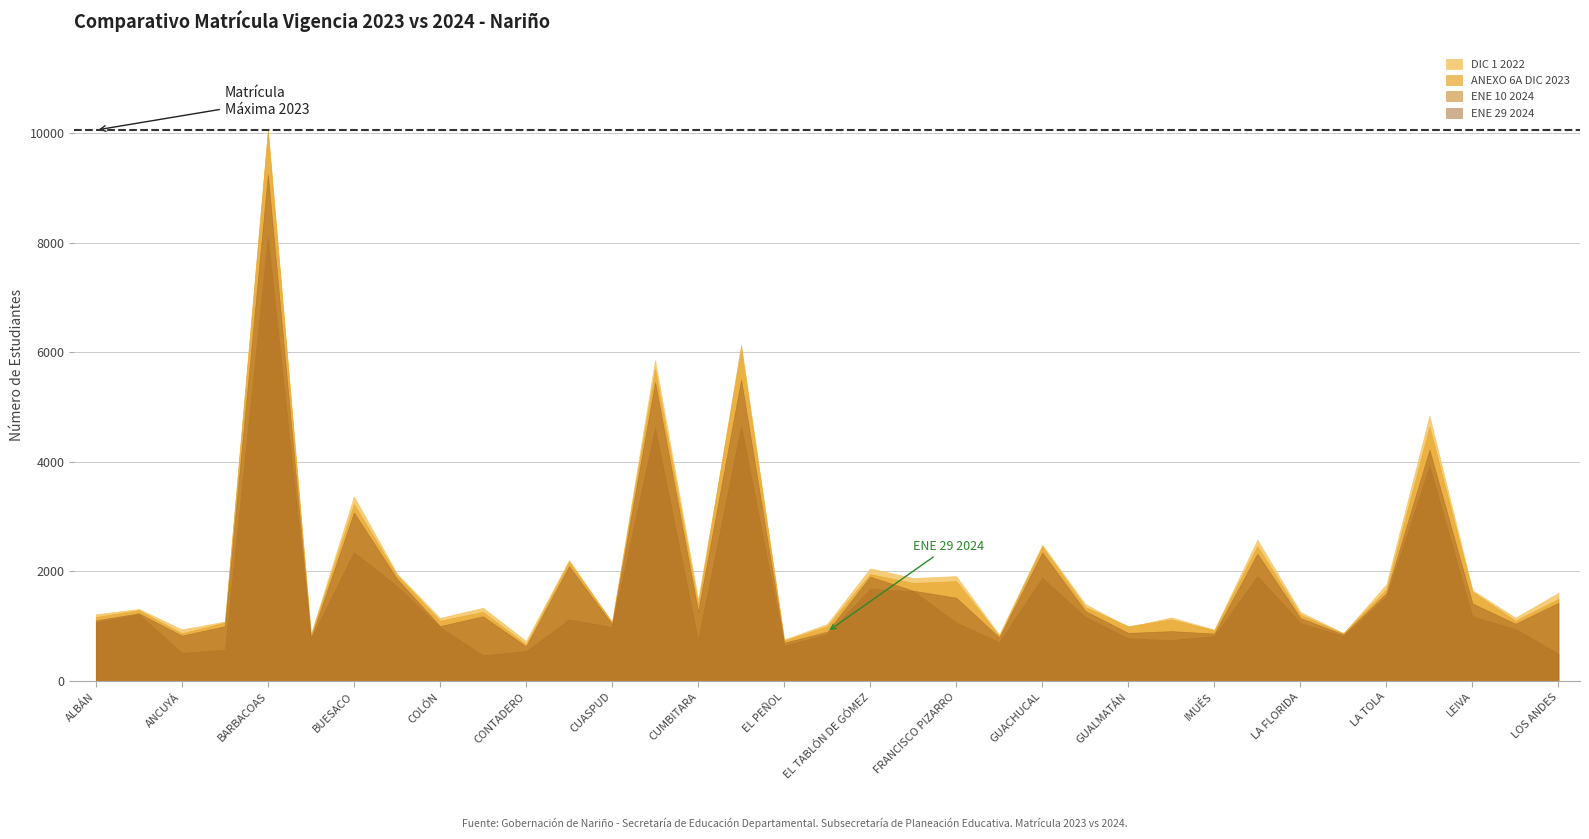

Reading left to right, extract all data points from this chart.

DIC 1 2022: ALBÁN=1218	ALDANA=1315	ANCUYÁ=942	ARBOLEDA=1085	BARBACOAS=10039	BELÉN=855	BUESACO=3372	CHACHAGÜÍ=1960	COLÓN=1151	CONSACÁ=1338	CONTADERO=730	CÓRDOBA=2208	CUASPUD=1068	CUMBAL=5858	CUMBITARA=1487	EL CHARCO=6031	EL PEÑOL=756	EL ROSARIO=1042	EL TABLÓN DE GÓMEZ=2056	EL TAMBO=1879	FRANCISCO PIZARRO=1916	FUNES=843	GUACHUCAL=2487	GUAITARILLA=1404	GUALMATÁN=985	ILES=1161	IMUÉS=937	LA CRUZ=2580	LA FLORIDA=1261	LA LLANADA=872	LA TOLA=1767	LA UNIÓN=4844	LEIVA=1658	LINARES=1156	LOS ANDES=1611
ANEXO 6A DIC 2023: ALBÁN=1168	ALDANA=1294	ANCUYÁ=871	ARBOLEDA=1070	BARBACOAS=10060	BELÉN=836	BUESACO=3230	CHACHAGÜÍ=1935	COLÓN=1101	CONSACÁ=1263	CONTADERO=668	CÓRDOBA=2181	CUASPUD=1079	CUMBAL=5697	CUMBITARA=1398	EL CHARCO=6136	EL PEÑOL=738	EL ROSARIO=1000	EL TABLÓN DE GÓMEZ=1952	EL TAMBO=1791	FRANCISCO PIZARRO=1823	FUNES=825	GUACHUCAL=2459	GUAITARILLA=1351	GUALMATÁN=1003	ILES=1123	IMUÉS=929	LA CRUZ=2465	LA FLORIDA=1211	LA LLANADA=872	LA TOLA=1679	LA UNIÓN=4645	LEIVA=1632	LINARES=1102	LOS ANDES=1502
ENE 10 2024: ALBÁN=1073	ALDANA=1219	ANCUYÁ=516	ARBOLEDA=571	BARBACOAS=8111	BELÉN=772	BUESACO=2353	CHACHAGÜÍ=1733	COLÓN=984	CONSACÁ=472	CONTADERO=544	CÓRDOBA=1124	CUASPUD=988	CUMBAL=4622	CUMBITARA=747	EL CHARCO=4663	EL PEÑOL=648	EL ROSARIO=856	EL TABLÓN DE GÓMEZ=1682	EL TAMBO=1641	FRANCISCO PIZARRO=1068	FUNES=712	GUACHUCAL=1886	GUAITARILLA=1173	GUALMATÁN=781	ILES=748	IMUÉS=822	LA CRUZ=1917	LA FLORIDA=1061	LA LLANADA=818	LA TOLA=1545	LA UNIÓN=3926	LEIVA=1178	LINARES=949	LOS ANDES=500
ENE 29 2024: ALBÁN=1107	ALDANA=1236	ANCUYÁ=829	ARBOLEDA=1001	BARBACOAS=9247	BELÉN=781	BUESACO=3078	CHACHAGÜÍ=1867	COLÓN=1003	CONSACÁ=1182	CONTADERO=633	CÓRDOBA=2098	CUASPUD=1036	CUMBAL=5457	CUMBITARA=1268	EL CHARCO=5504	EL PEÑOL=700	EL ROSARIO=899	EL TABLÓN DE GÓMEZ=1905	EL TAMBO=1649	FRANCISCO PIZARRO=1521	FUNES=795	GUACHUCAL=2348	GUAITARILLA=1278	GUALMATÁN=878	ILES=911	IMUÉS=866	LA CRUZ=2324	LA FLORIDA=1149	LA LLANADA=850	LA TOLA=1604	LA UNIÓN=4222	LEIVA=1416	LINARES=1046	LOS ANDES=1429